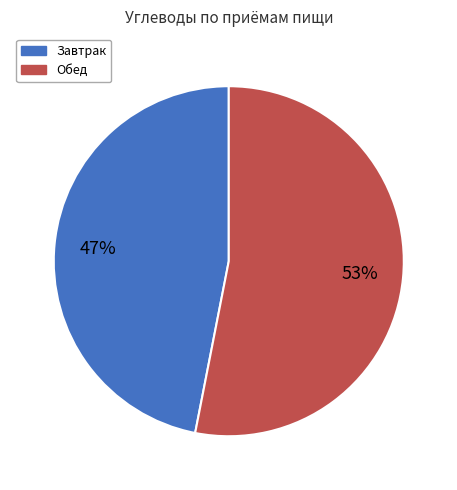

Count the number of slices in the pie.

2